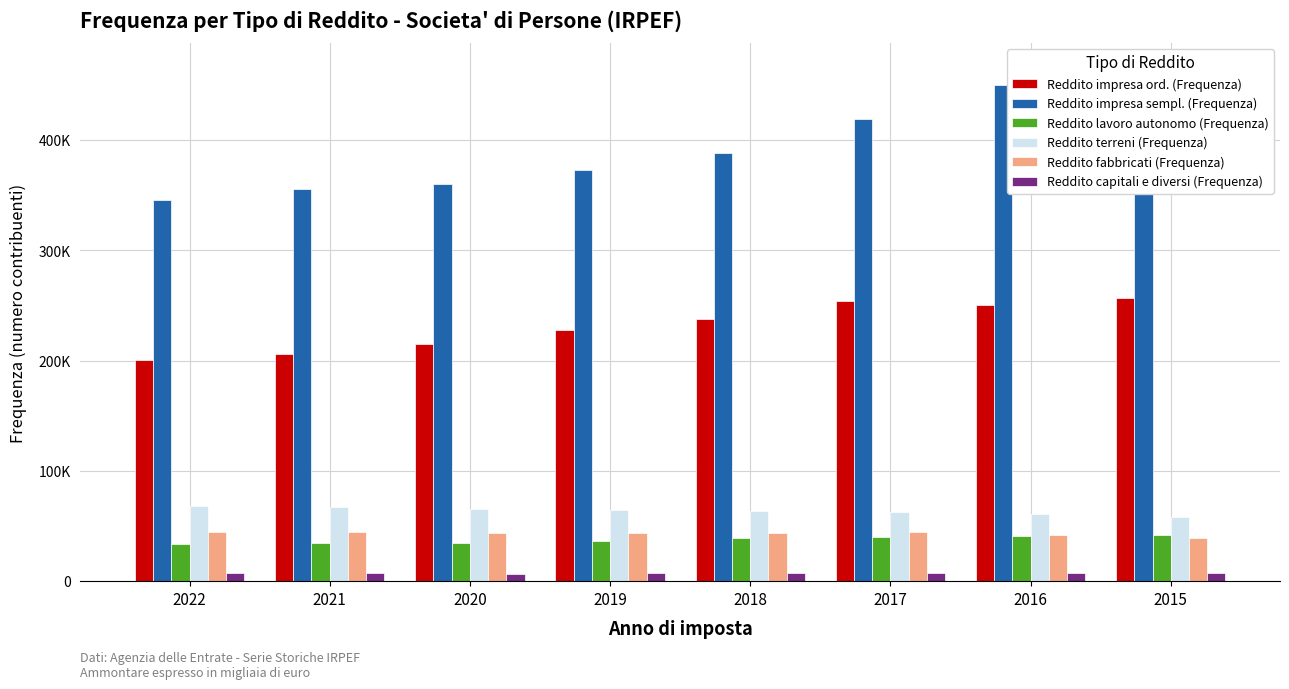

Which label corresponds to the largest value in the chart?

2015